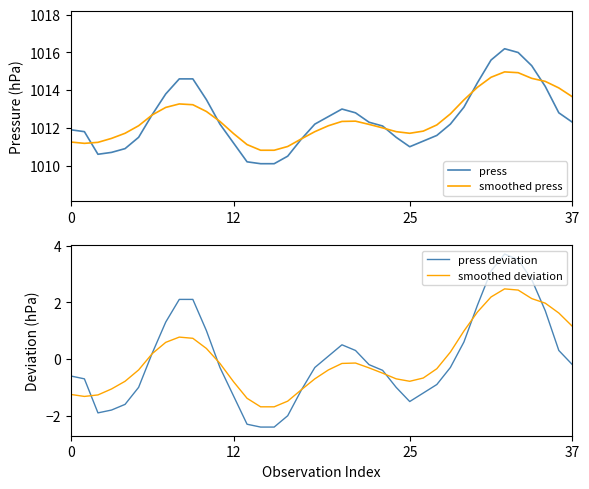

True or false: press deviation and smoothed press intersect in this chart.

False